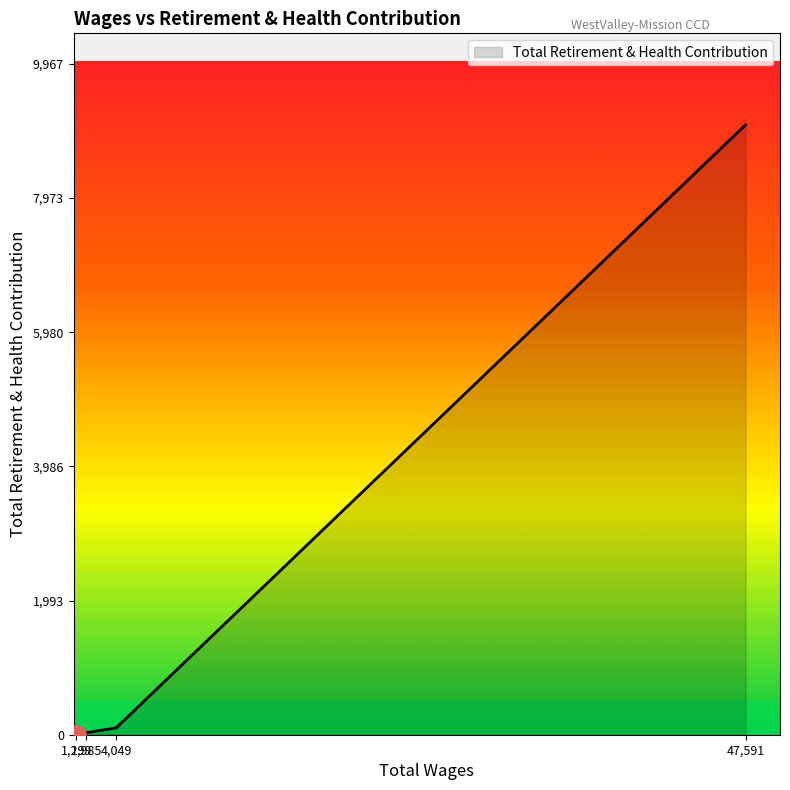

What is the difference between the maximum and minimum values?

9061